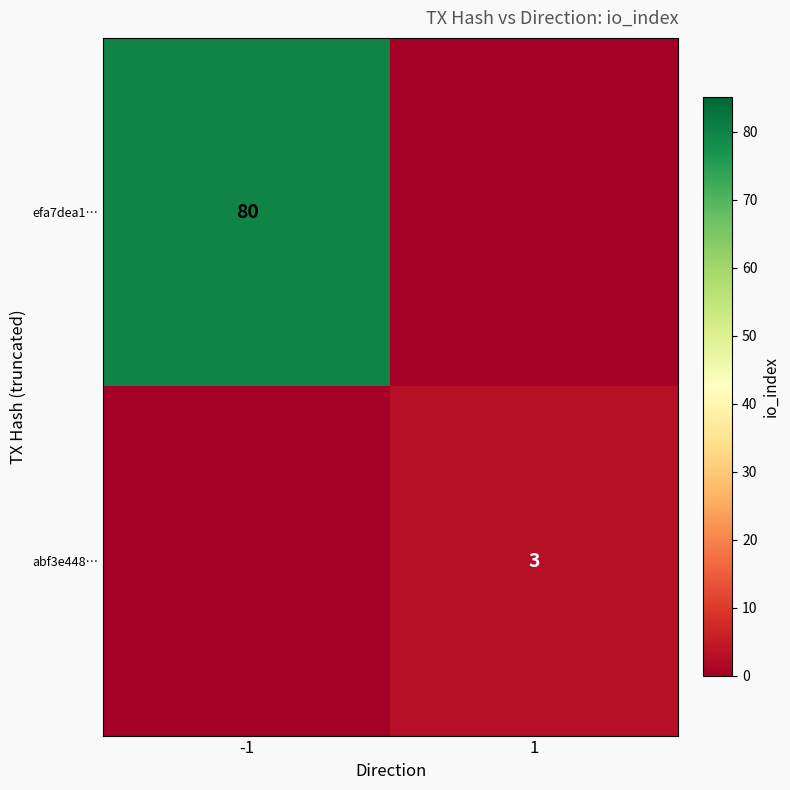

The value of efa7dea1… at -1 is 55. True or false?

False